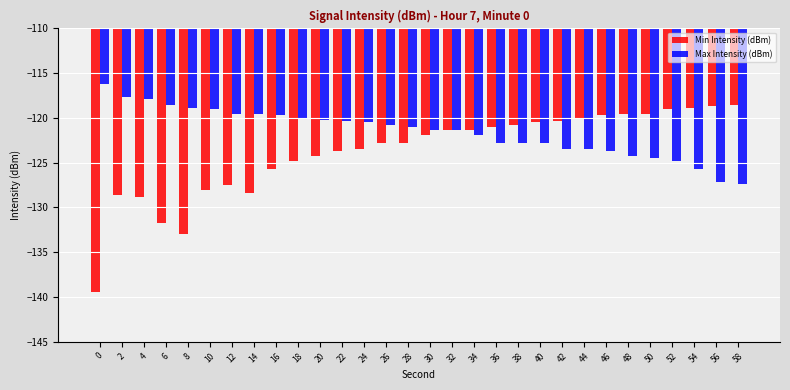

What is the value of the Max Intensity (dBm) bar at the 6th from the left?

-119.0